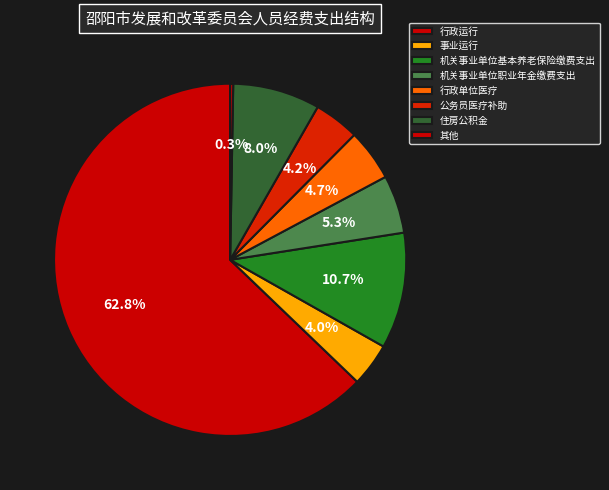

To the nearest percent, what is the difference between the largest and smallest slice percentages?

63%